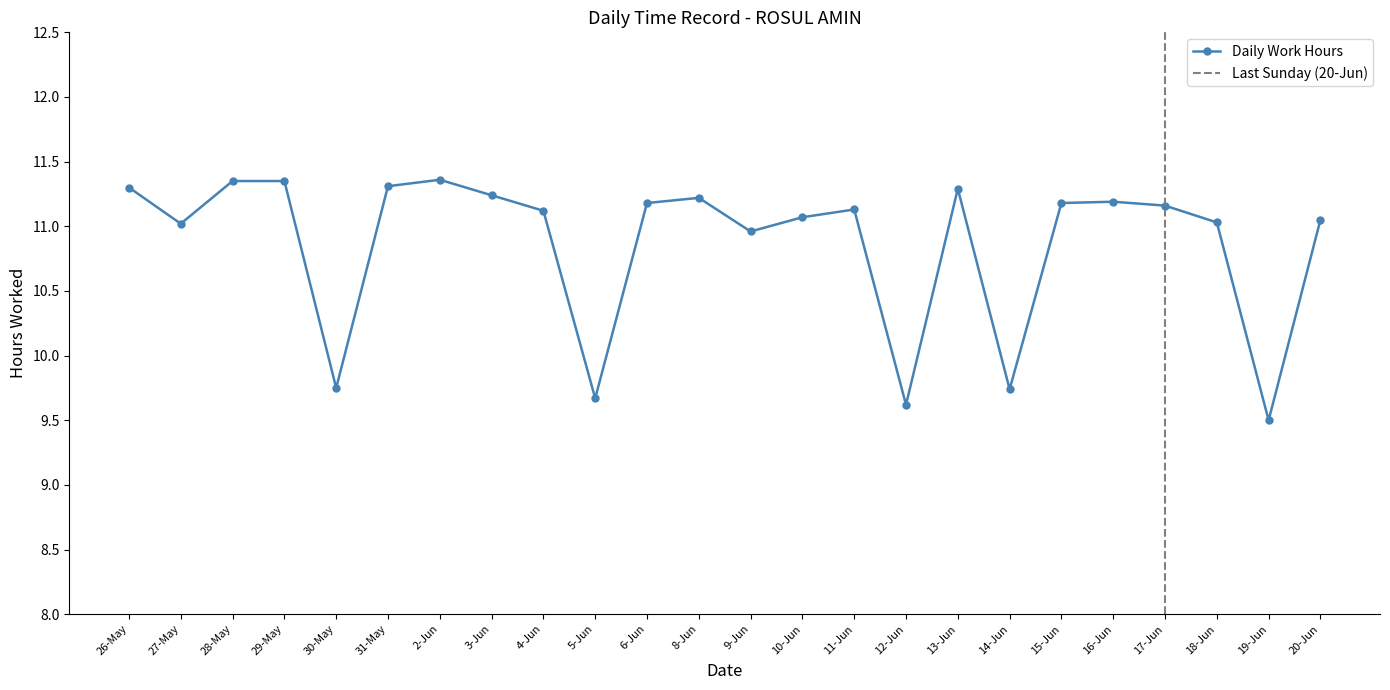

Reading left to right, extract all data points from this chart.

26-May=11.3	27-May=11.0	28-May=11.3	29-May=11.3	30-May=9.8	31-May=11.3	2-Jun=11.4	3-Jun=11.2	4-Jun=11.1	5-Jun=9.7	6-Jun=11.2	8-Jun=11.2	9-Jun=11.0	10-Jun=11.1	11-Jun=11.1	12-Jun=9.6	13-Jun=11.3	14-Jun=9.7	15-Jun=11.2	16-Jun=11.2	17-Jun=11.2	18-Jun=11.0	19-Jun=9.5	20-Jun=11.1